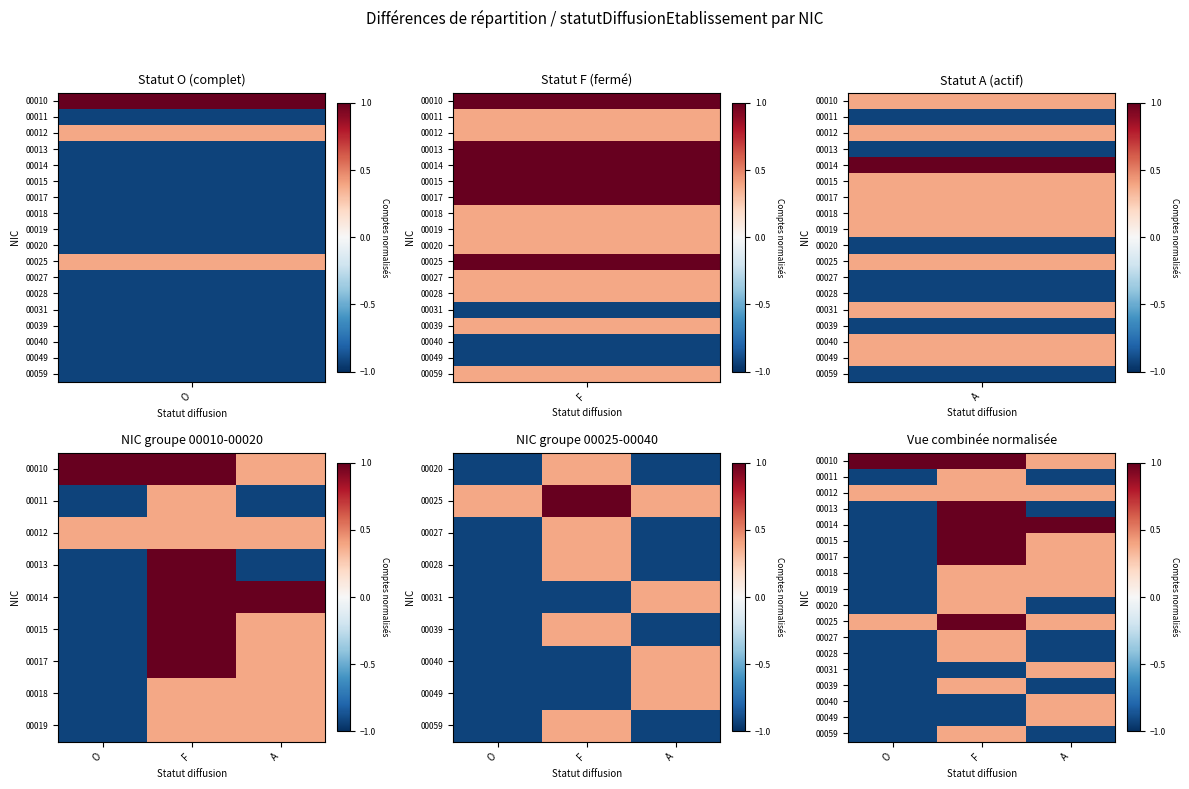

What is the smallest value displayed?

-0.9